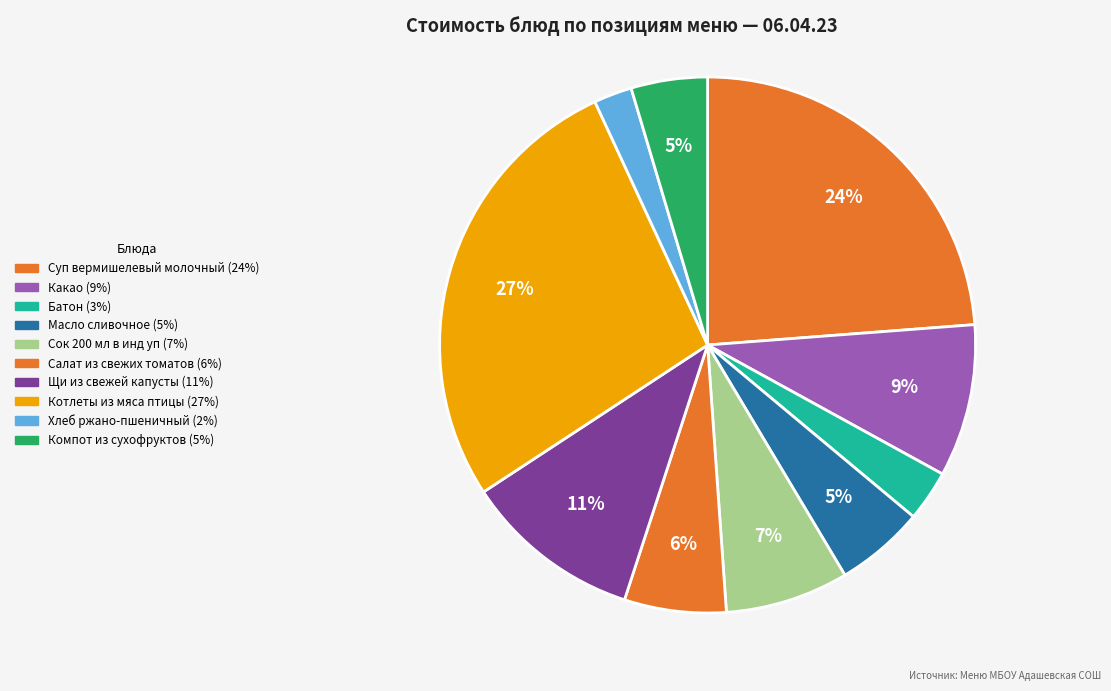

How many segments does this pie chart have?

10